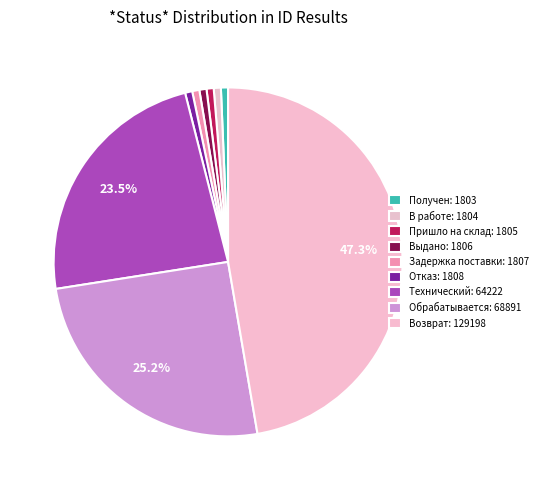

How many segments does this pie chart have?

9